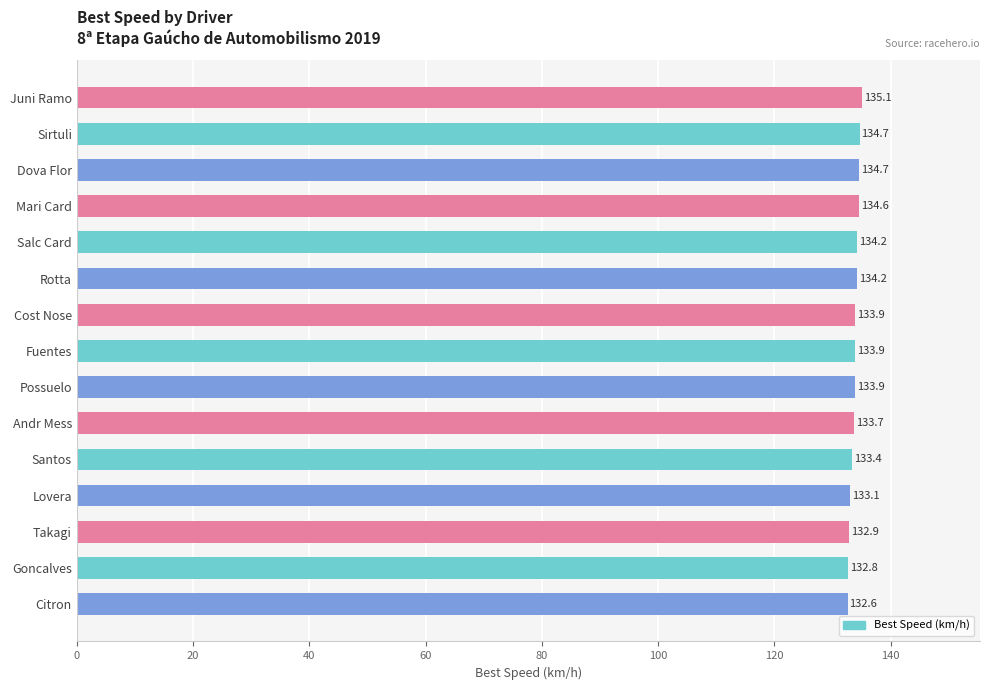

Reading top to bottom, extract all data points from this chart.

Juni Ramo=135.1	Sirtuli=134.7	Dova Flor=134.7	Mari Card=134.6	Salc Card=134.2	Rotta=134.2	Cost Nose=133.9	Fuentes=133.9	Possuelo=133.9	Andr Mess=133.7	Santos=133.4	Lovera=133.1	Takagi=132.9	Goncalves=132.8	Citron=132.6